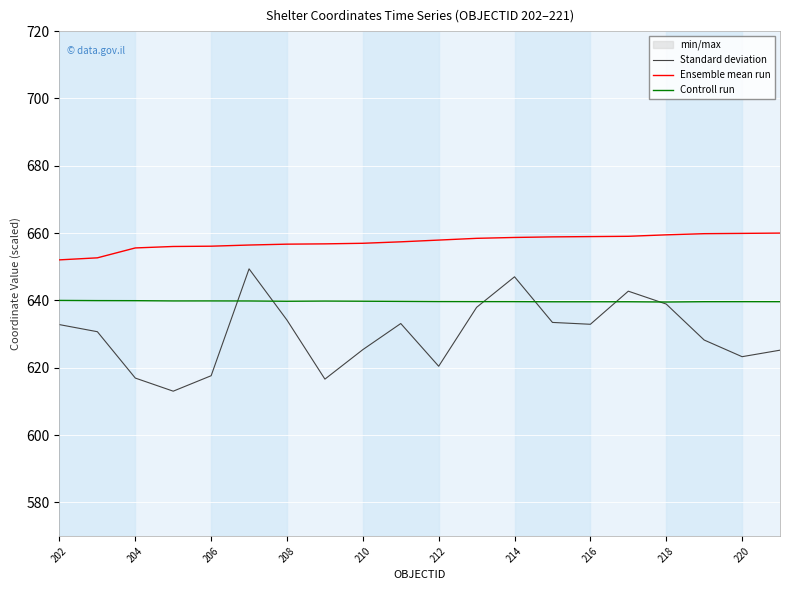

Count the Controll run values in the range 639 to 640.

20